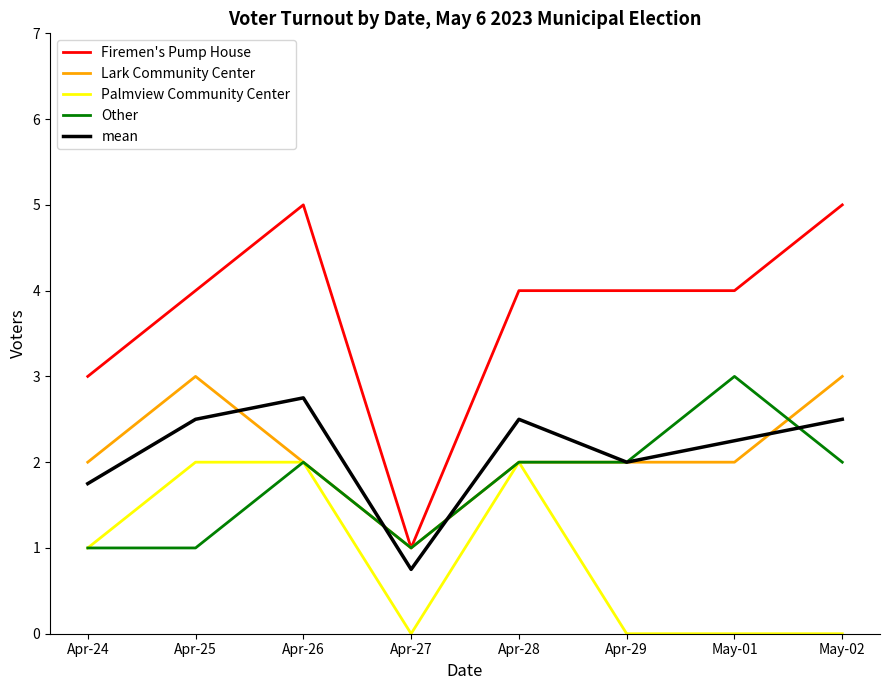

What are all the series names shown in the legend?

Firemen's Pump House, Lark Community Center, Palmview Community Center, Other, mean